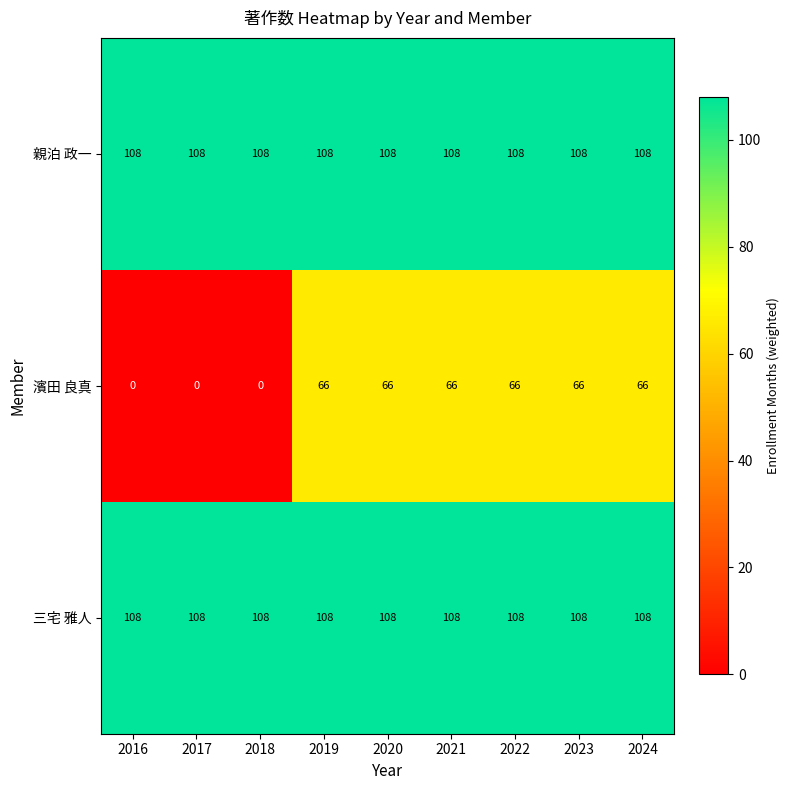

Is the value of 親泊 政一 at 2022 greater than the value of 濱田 良真 at 2023?

Yes